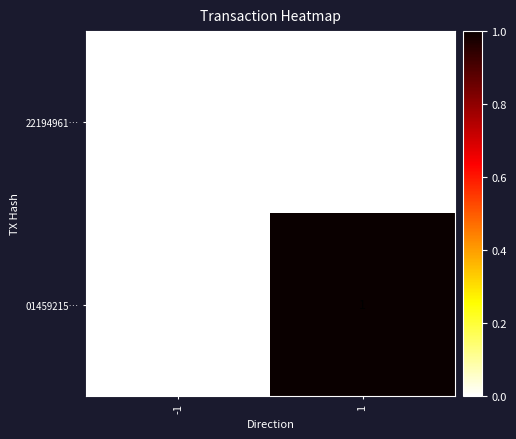

Is the value of 01459215… at 1 greater than the value of 22194961… at 1?

Yes